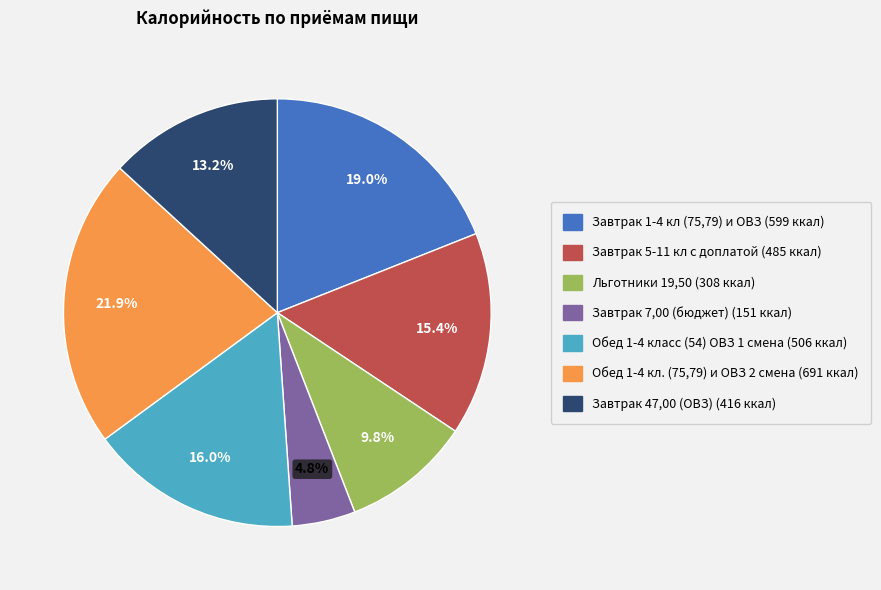

Between Обед 1-4 кл. (75,79) и ОВЗ 2 смена and Обед 1-4 класс (54) ОВЗ 1 смена, which is larger?

Обед 1-4 кл. (75,79) и ОВЗ 2 смена